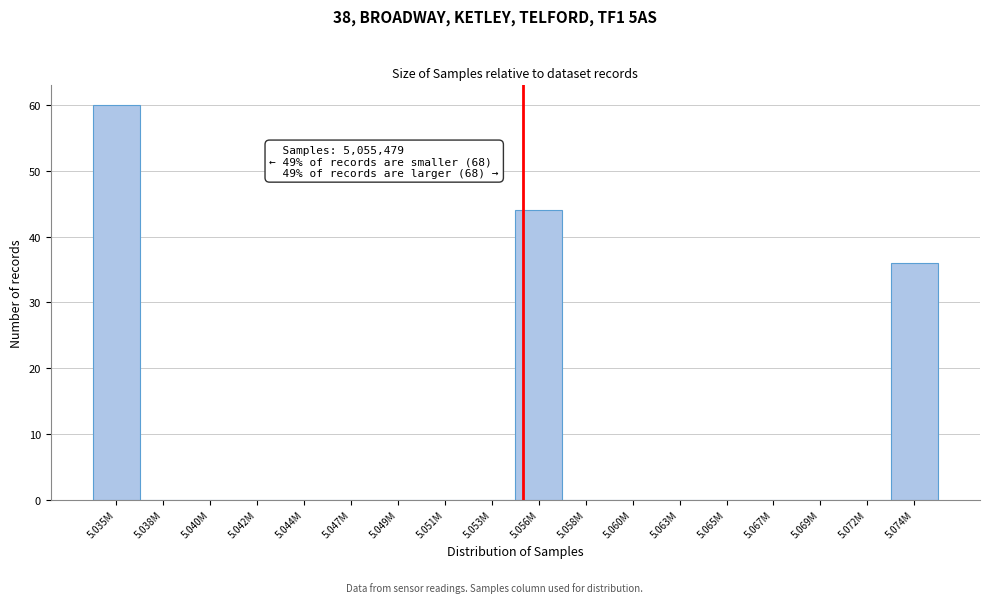

Reading left to right, what are all the values shown in this chart?

5.035M=60	5.038M=0	5.040M=0	5.042M=0	5.044M=0	5.047M=0	5.049M=0	5.051M=0	5.053M=0	5.056M=44	5.058M=0	5.060M=0	5.063M=0	5.065M=0	5.067M=0	5.069M=0	5.072M=0	5.074M=36